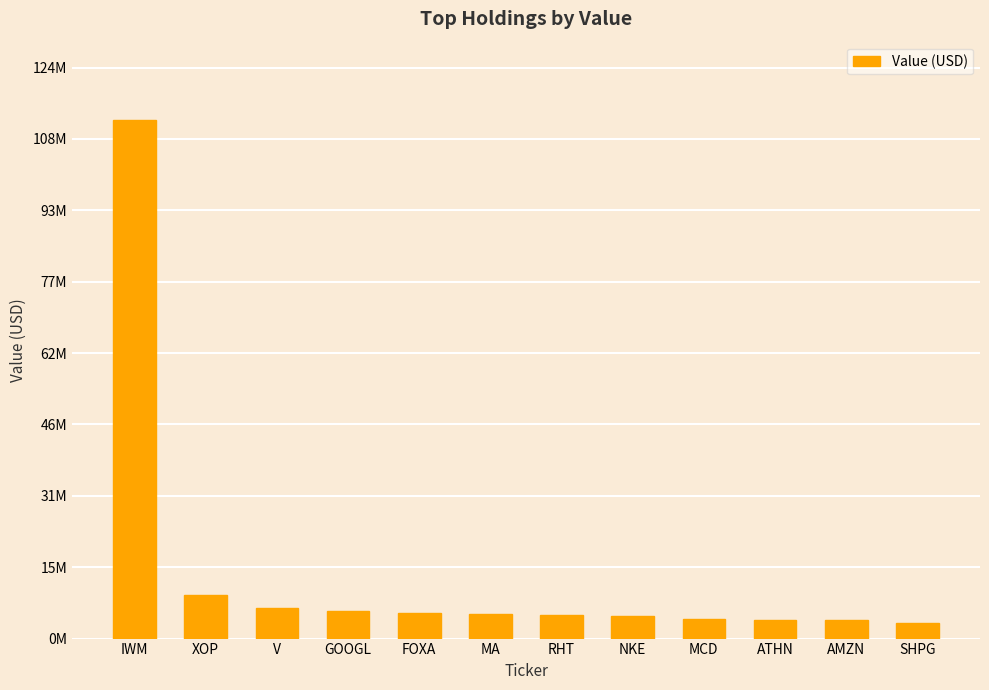

The chart shows a value of 6063000 at GOOGL. True or false?

True